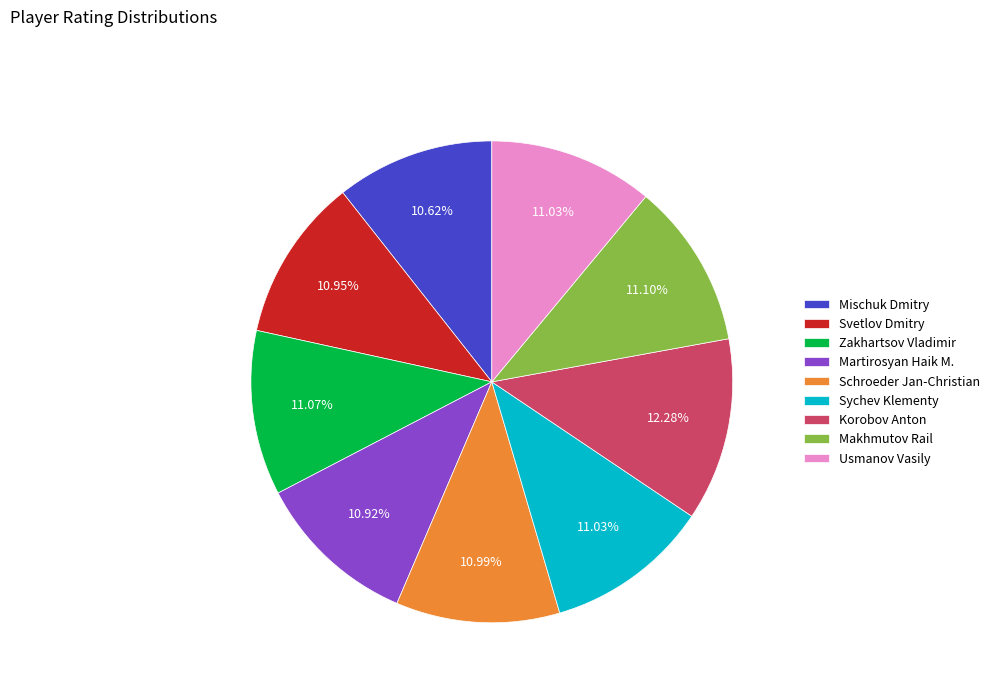

The Svetlov Dmitry slice represents 11% of the pie. True or false?

True